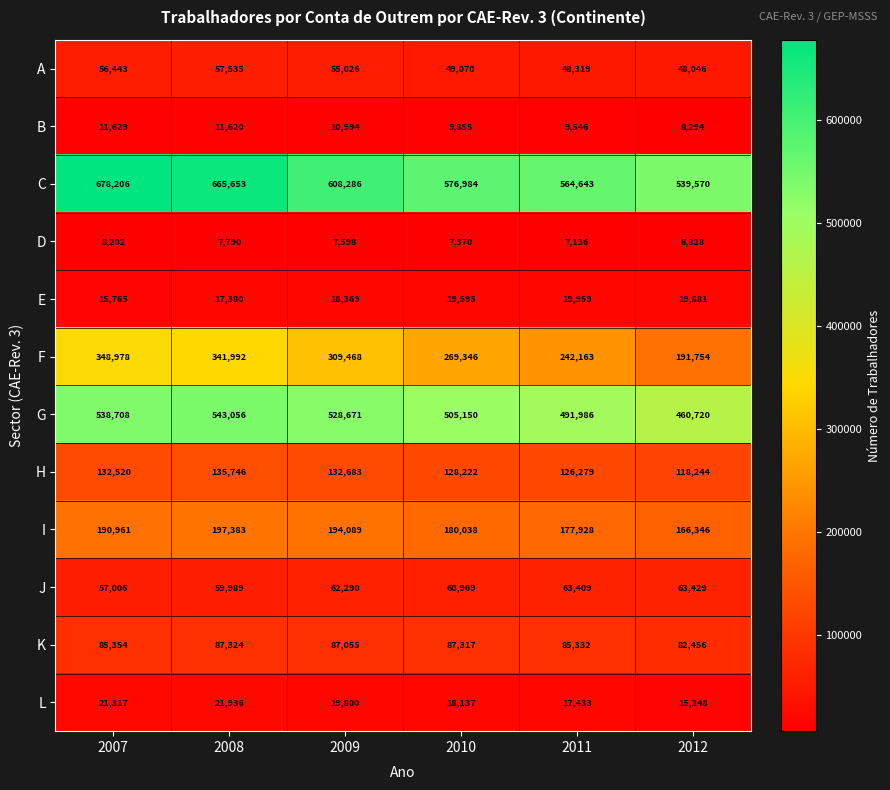

At which label does L reach its peak?

2008